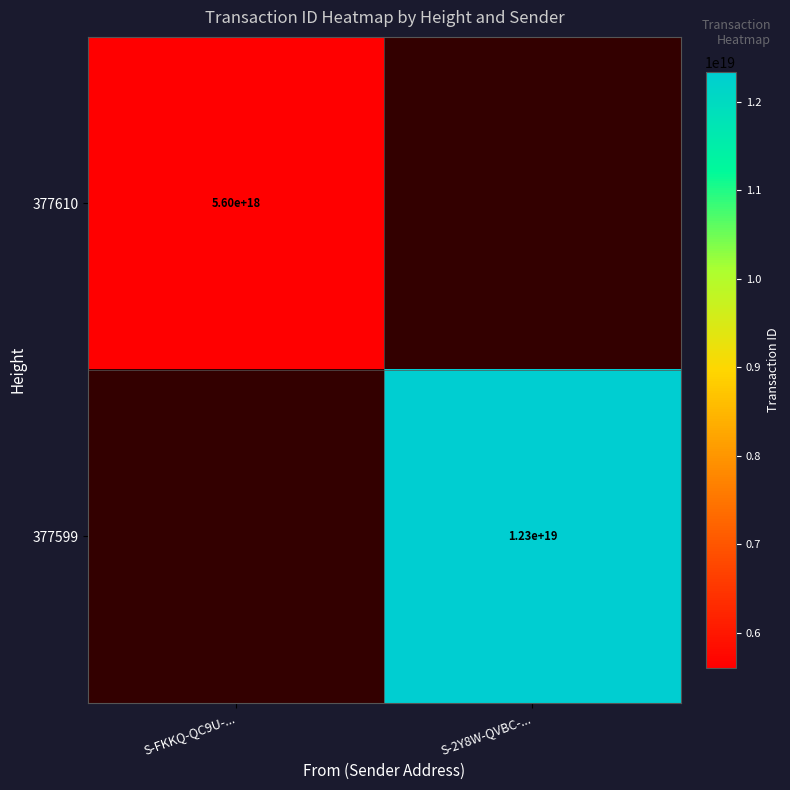

The 377599 series shows 12300000000000000000 at S-2Y8W-QVBC-.... True or false?

True